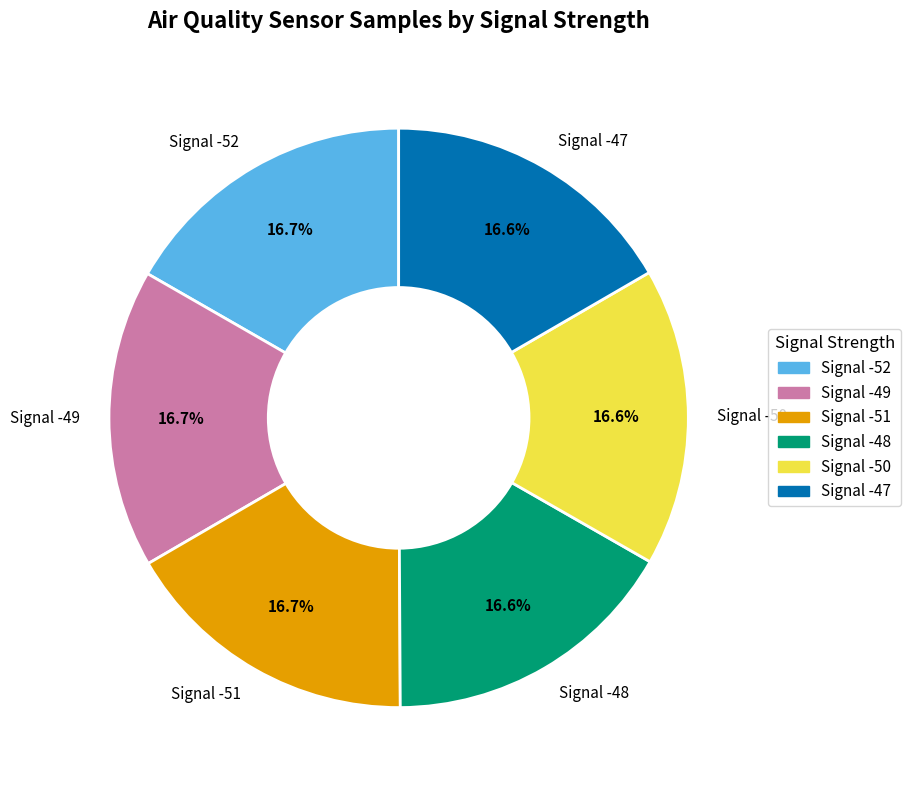

Is it true that Signal -52 is 17% of the pie?

True